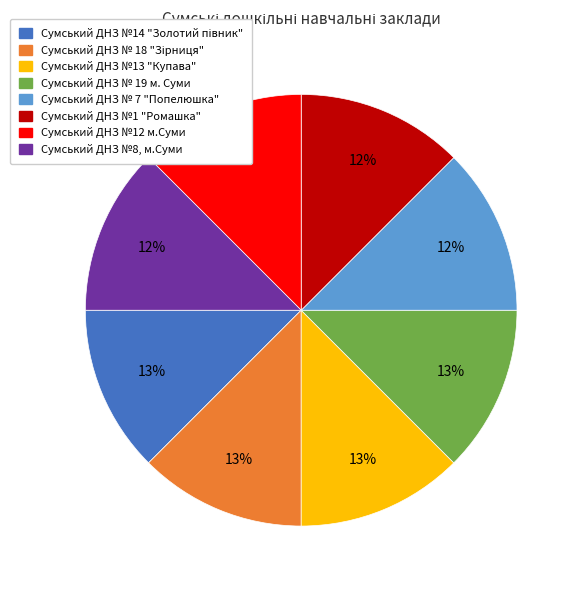

The Сумський ДНЗ № 7 "Попелюшка" slice represents 12% of the pie. True or false?

True